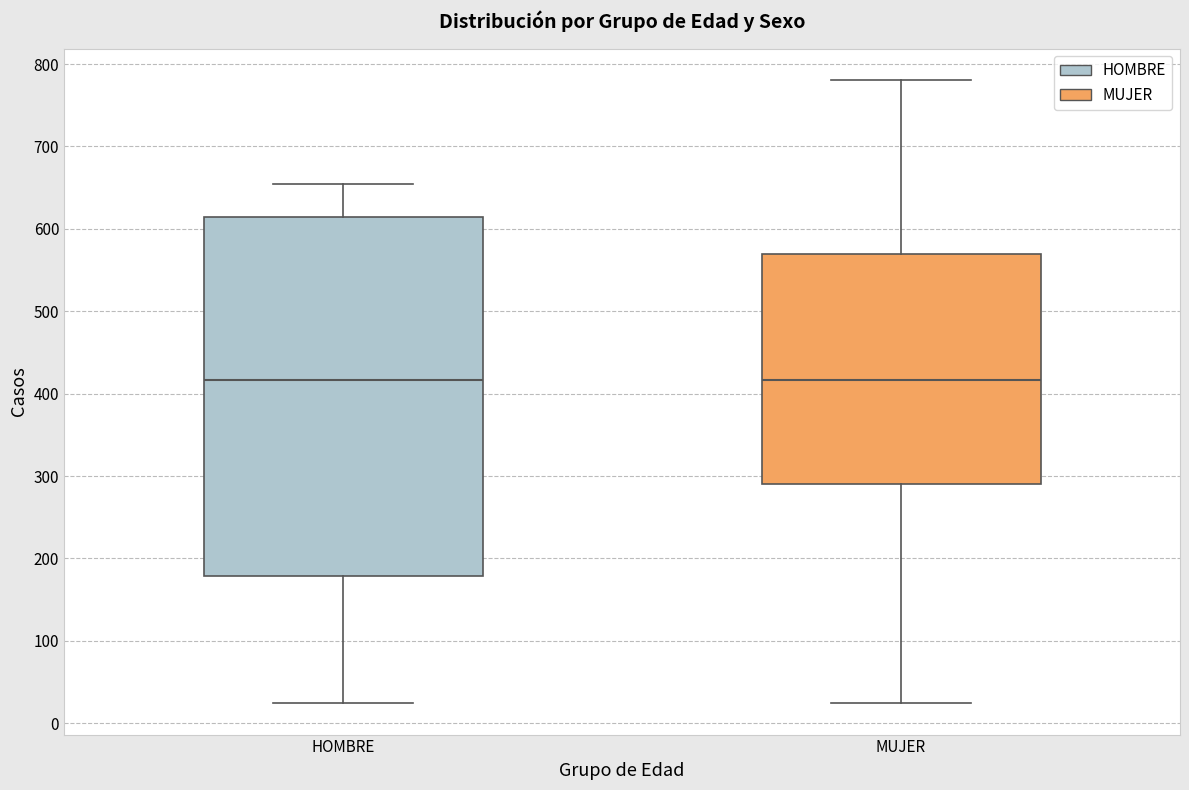

Comparing the boxes themselves (not the whiskers), which one is the tallest?

HOMBRE